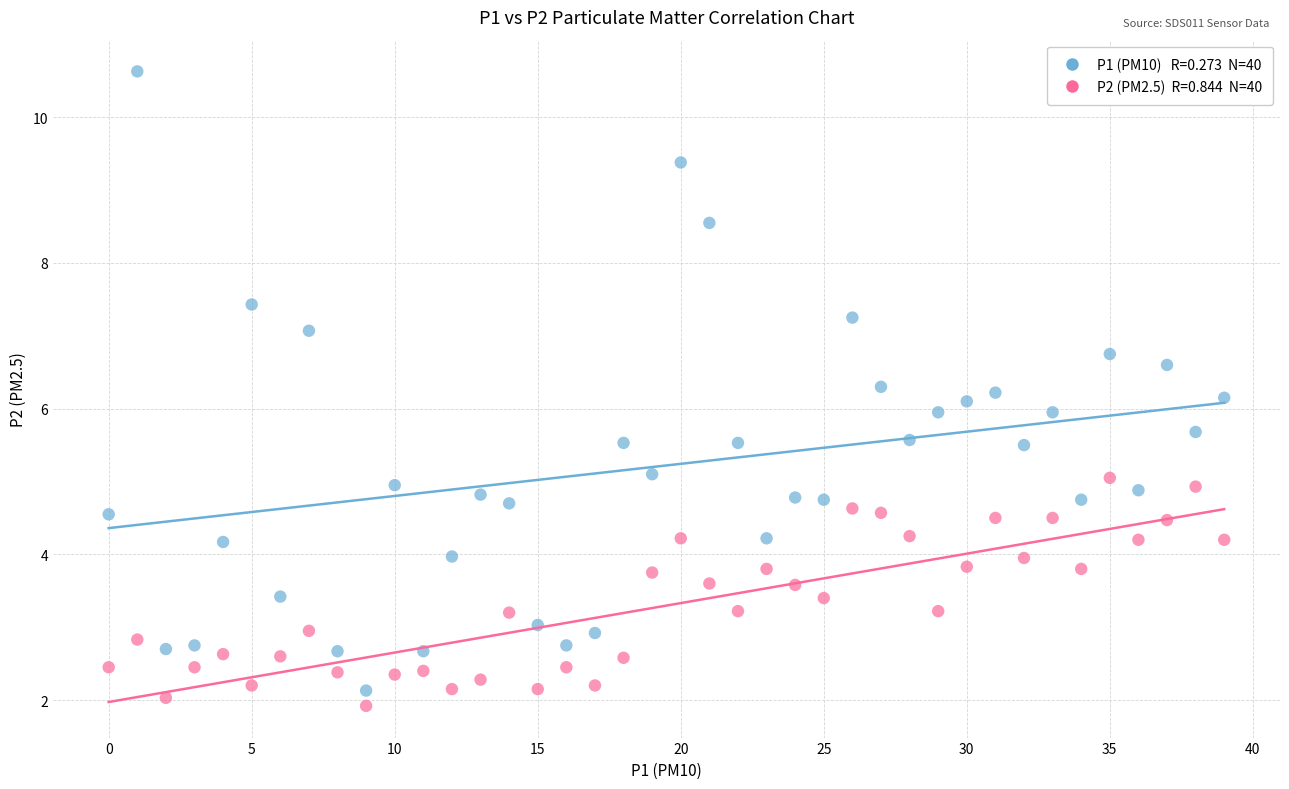

Across all data points, what is the range of Y values (max minus min)?

8.7